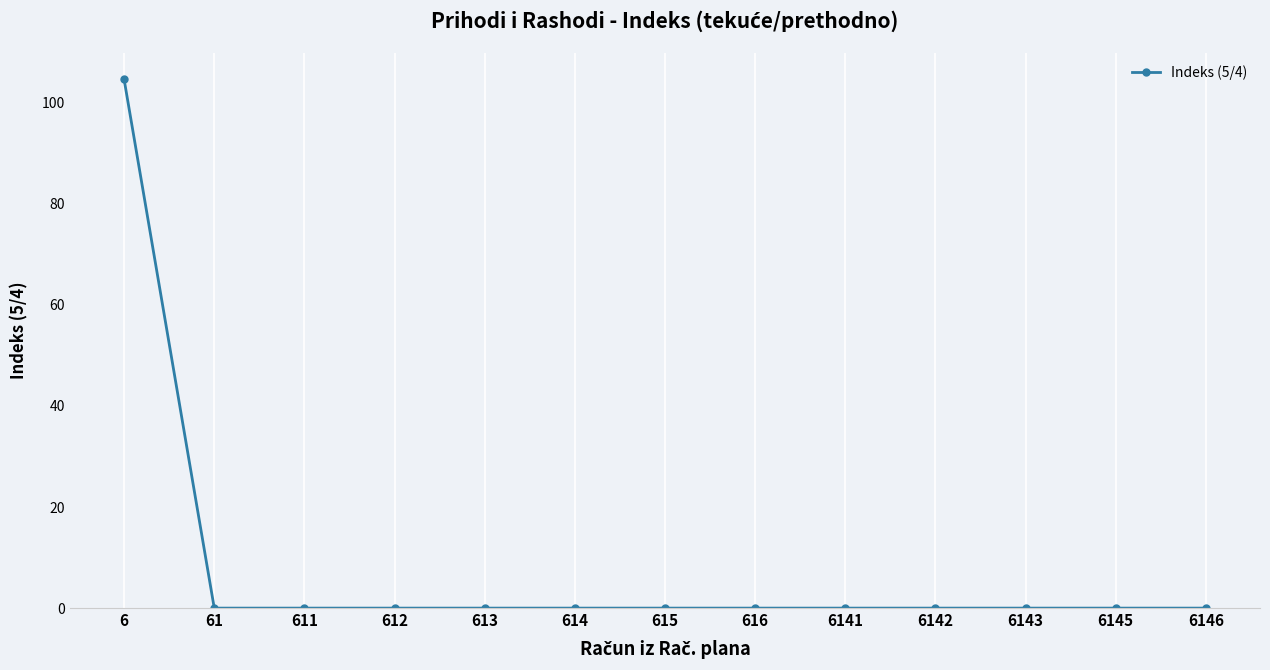

Reading left to right, list all the values displayed in this chart.

6=104.6	61=0.0	611=0.0	612=0.0	613=0.0	614=0.0	615=0.0	616=0.0	6141=0.0	6142=0.0	6143=0.0	6145=0.0	6146=0.0